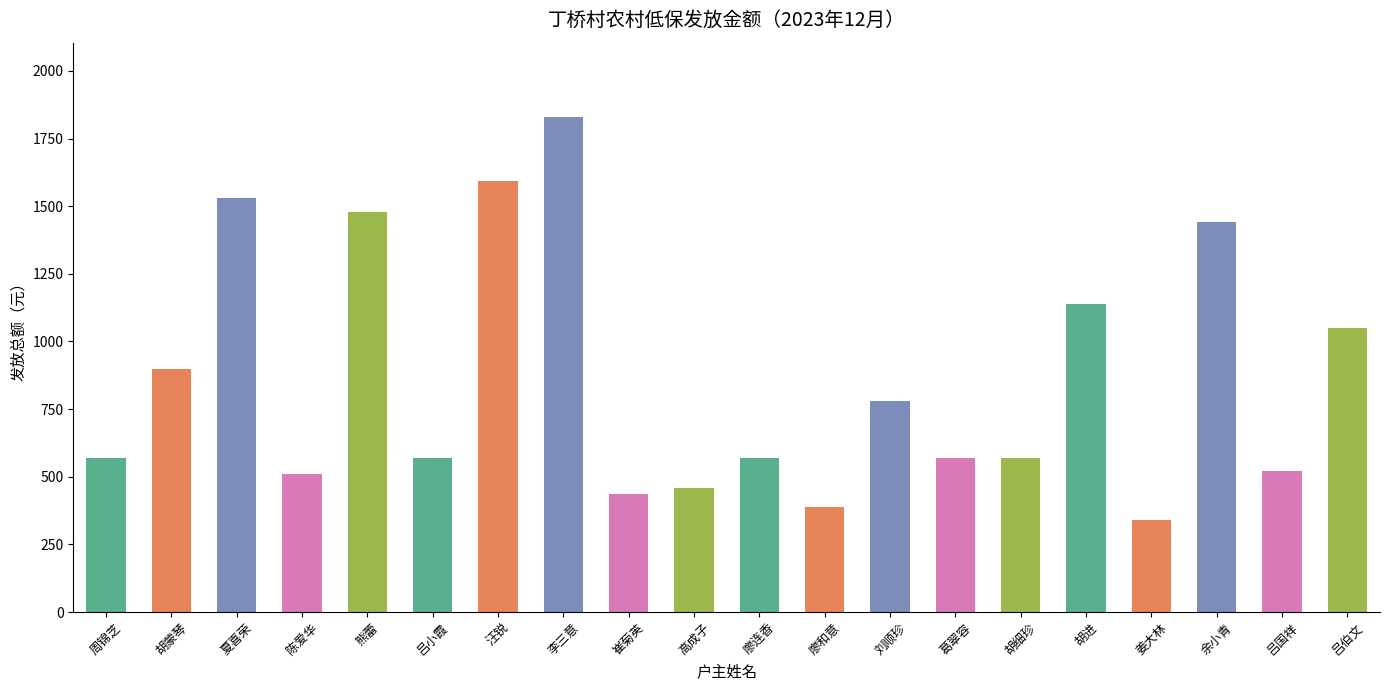

What is the difference between the second highest and minimum values?

1255